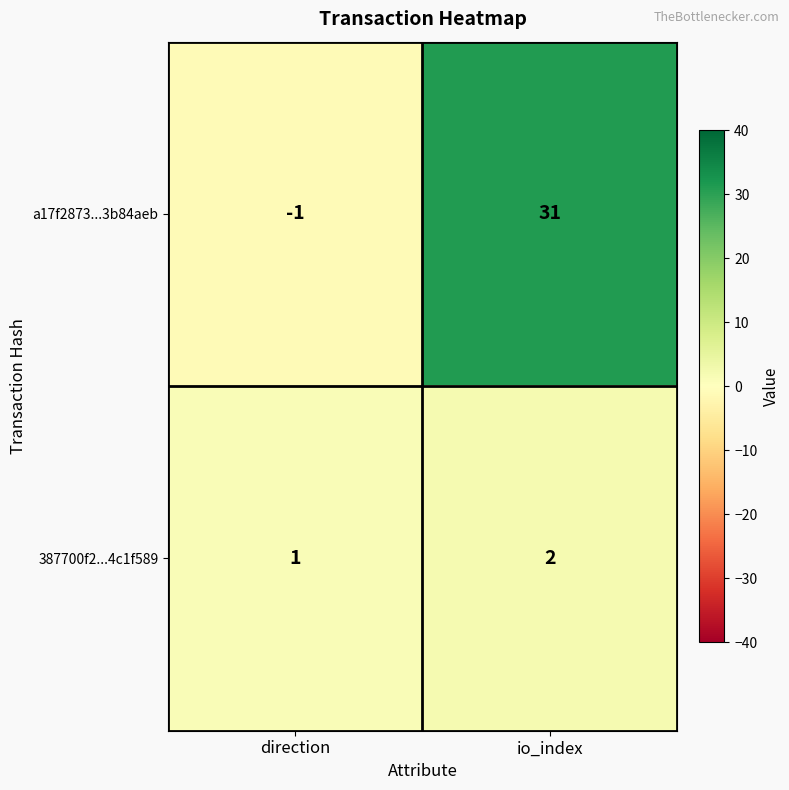

What is the sum of all 387700f2...4c1f589 values?

3